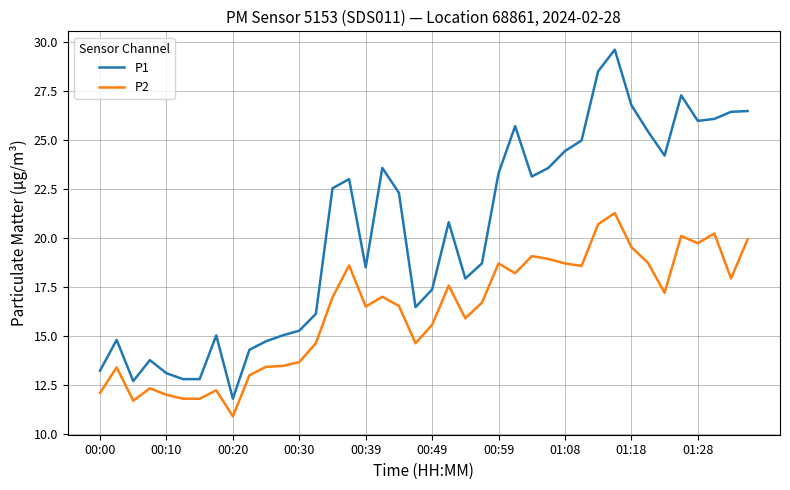

Which series has the largest total across all categories?

P1